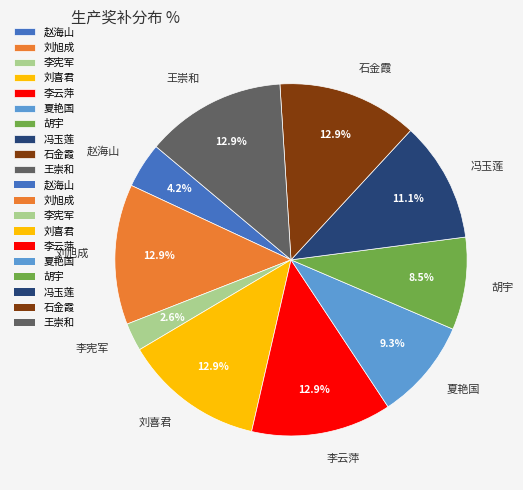

How many segments does this pie chart have?

10